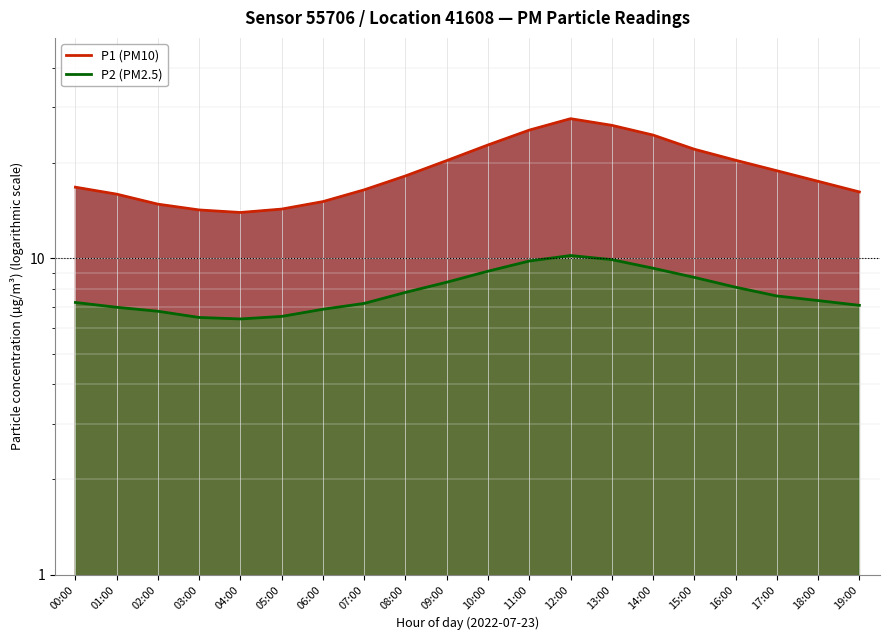

Reading left to right, list all the values displayed in this chart.

P1: 00:00=16.8	01:00=15.9	02:00=14.8	03:00=14.2	04:00=13.9	05:00=14.3	06:00=15.1	07:00=16.4	08:00=18.2	09:00=20.4	10:00=22.8	11:00=25.4	12:00=27.6	13:00=26.3	14:00=24.5	15:00=22.1	16:00=20.4	17:00=18.9	18:00=17.5	19:00=16.2
P2: 00:00=7.2	01:00=7.0	02:00=6.8	03:00=6.5	04:00=6.4	05:00=6.5	06:00=6.9	07:00=7.2	08:00=7.8	09:00=8.4	10:00=9.1	11:00=9.8	12:00=10.2	13:00=9.9	14:00=9.3	15:00=8.7	16:00=8.1	17:00=7.6	18:00=7.3	19:00=7.1